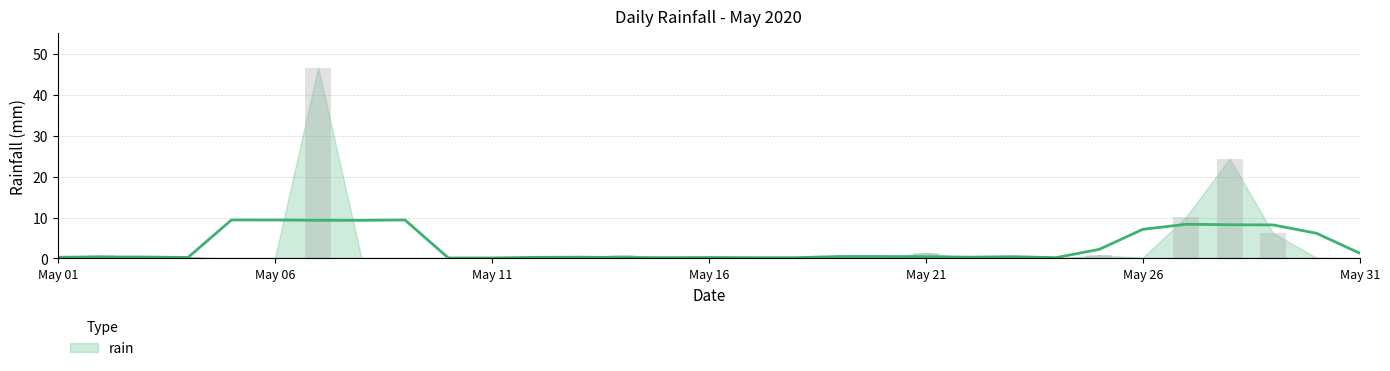

What is the maximum value shown in the chart?

46.6